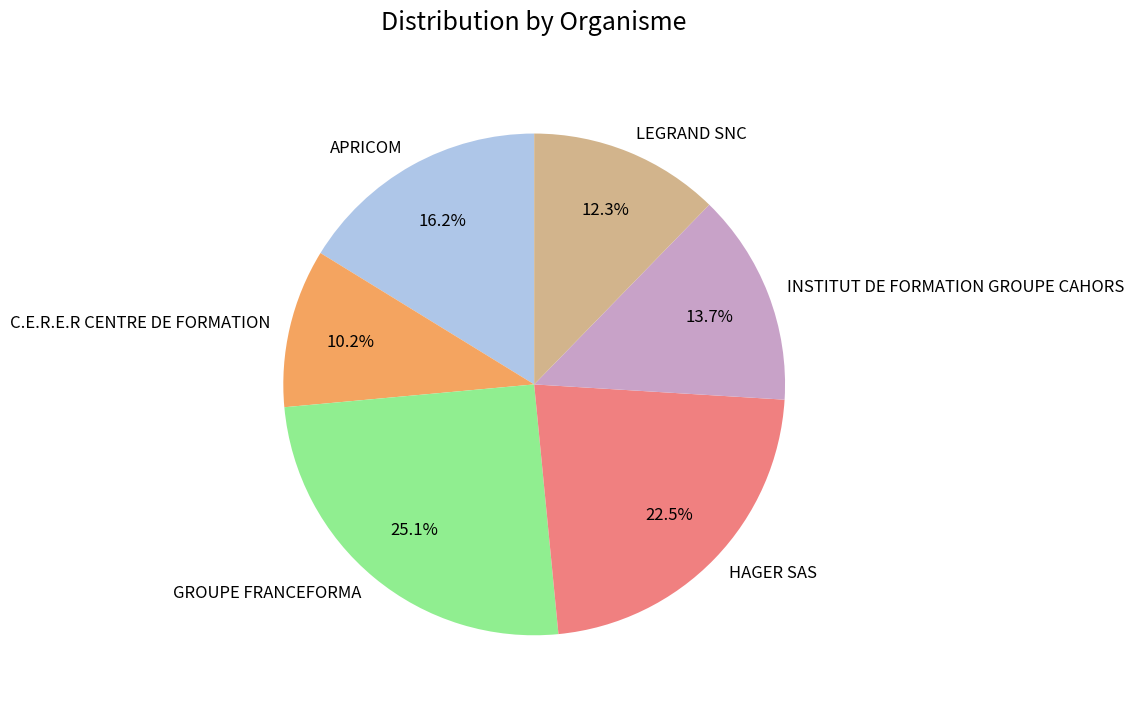

True or false: GROUPE FRANCEFORMA accounts for 25% of the total.

True